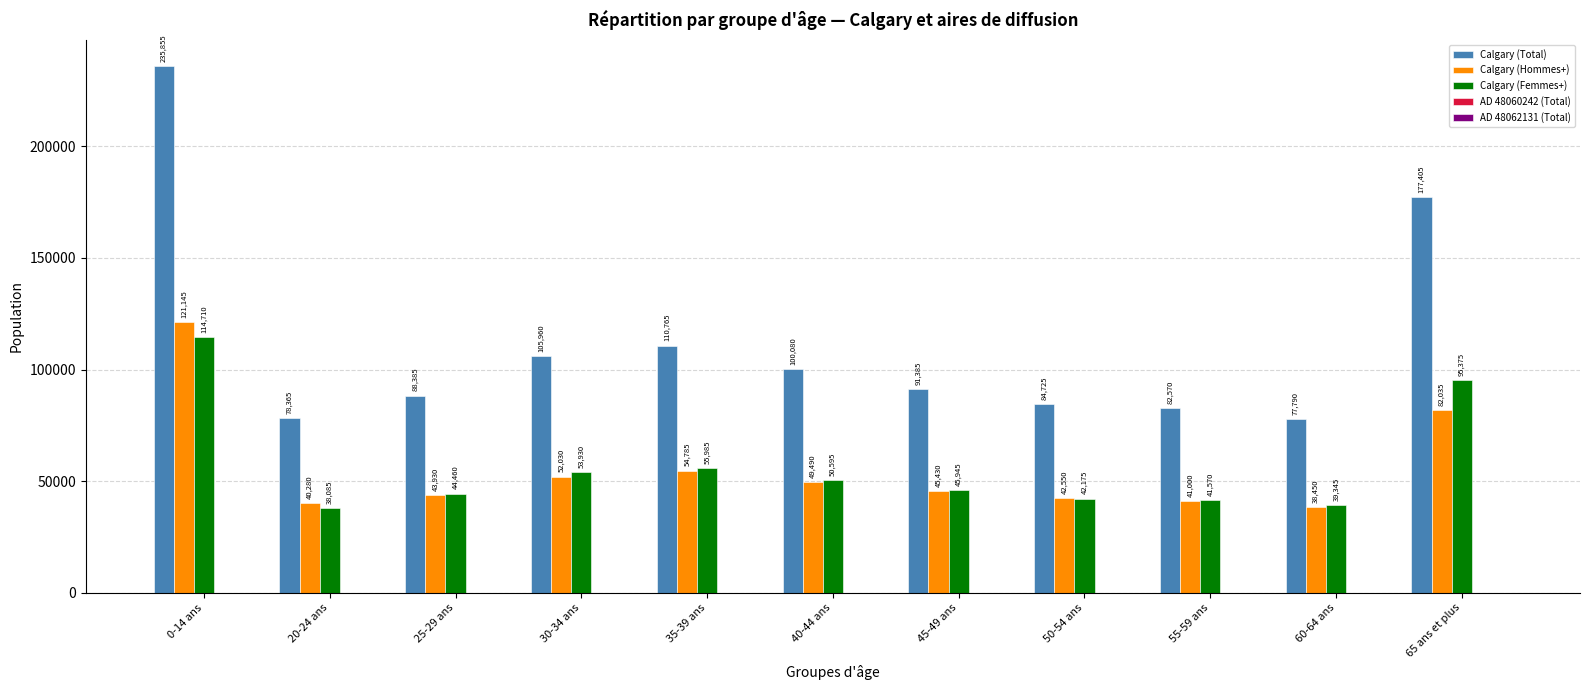

What is the sum of all Calgary (Total) values?

1233285